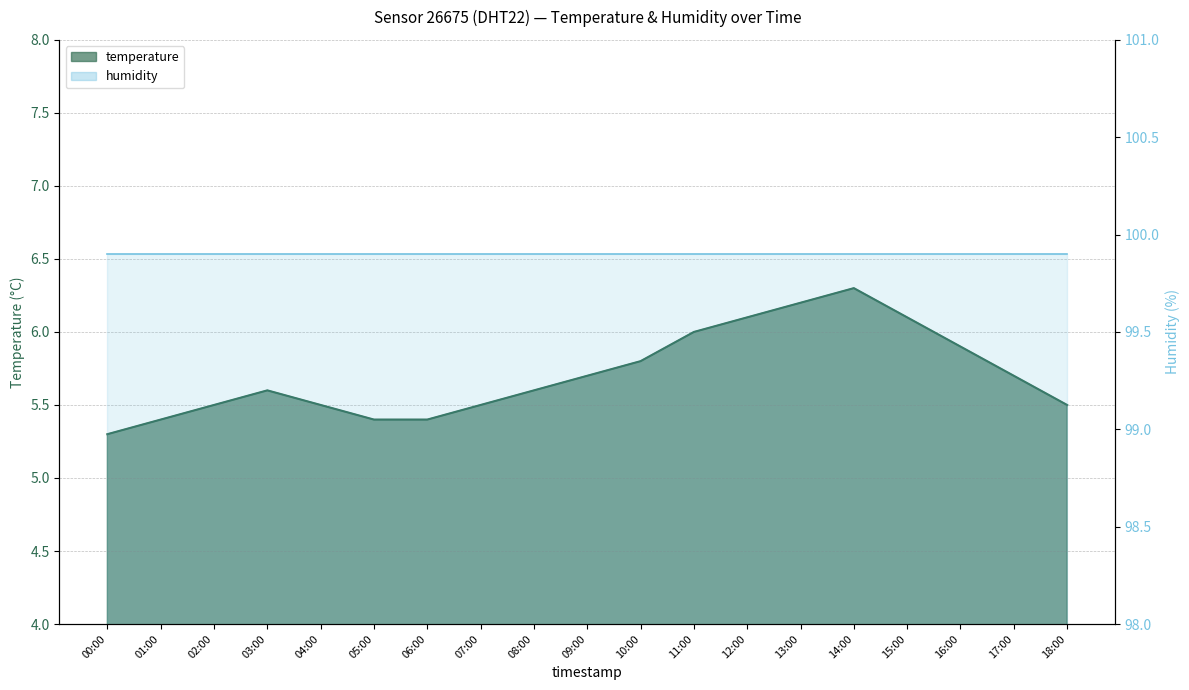

How many data points does each series have?

19